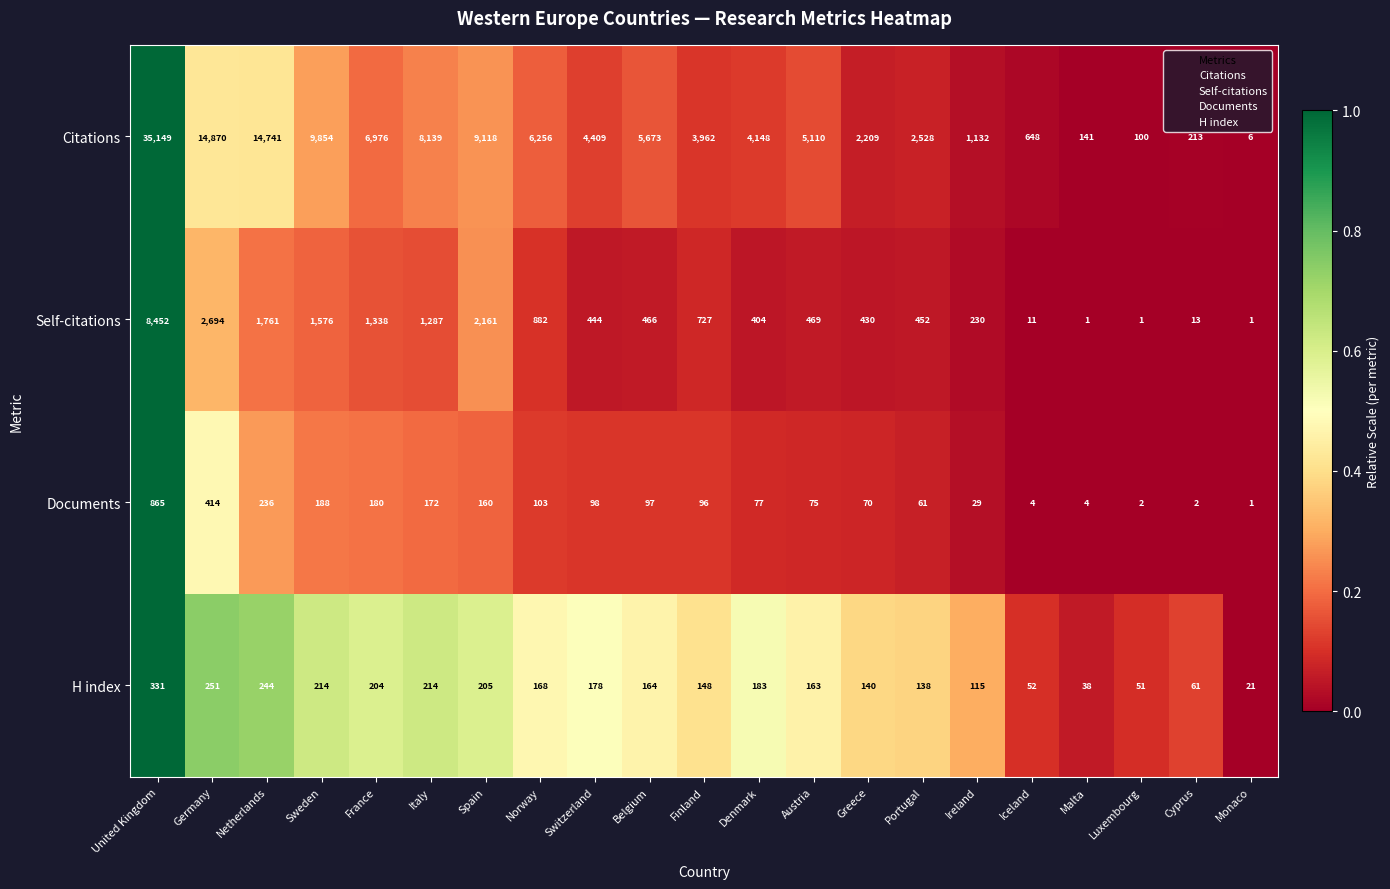

What is the maximum value shown in the chart?

35149